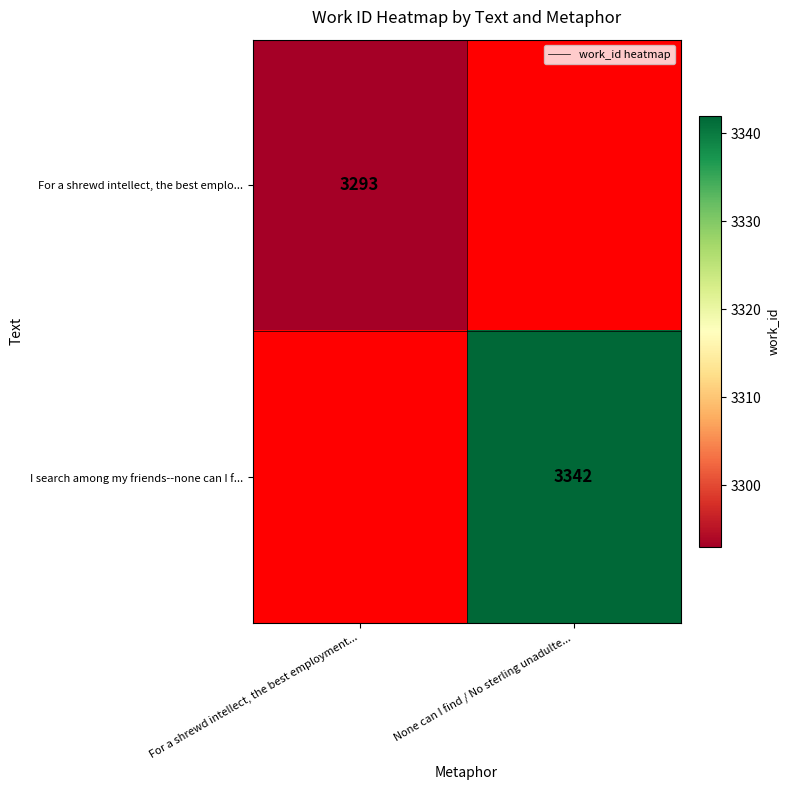

The value of I search among my friends--none can I f... at None can I find / No sterling unadulte... is 3342. True or false?

True